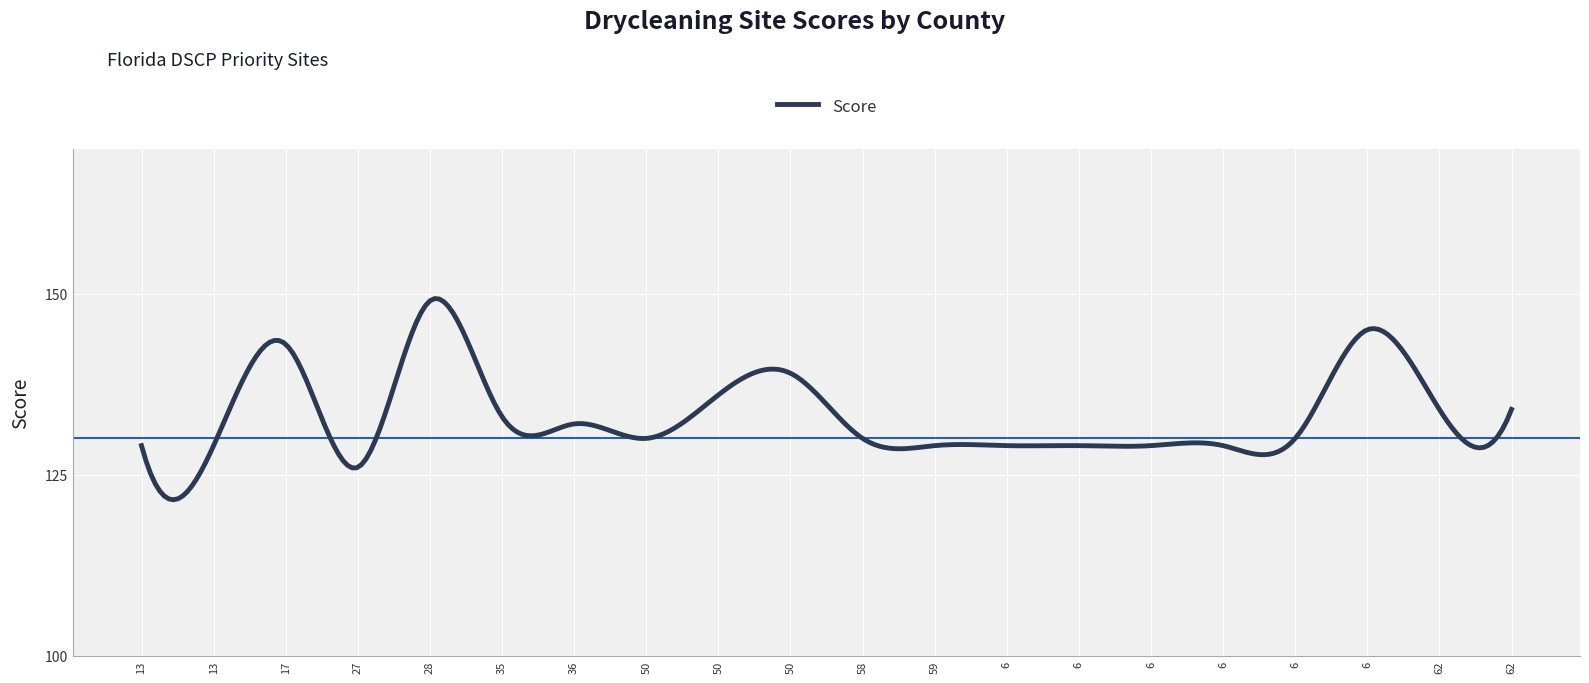

What is the difference between the maximum and minimum values?

27.8